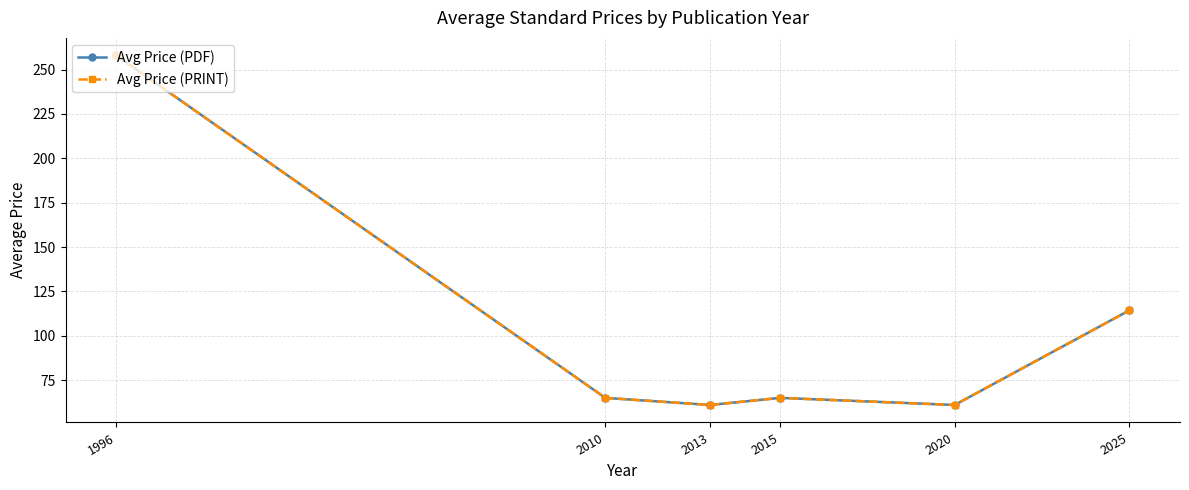

Which series has the widest spread of values?

Avg Price (PDF)